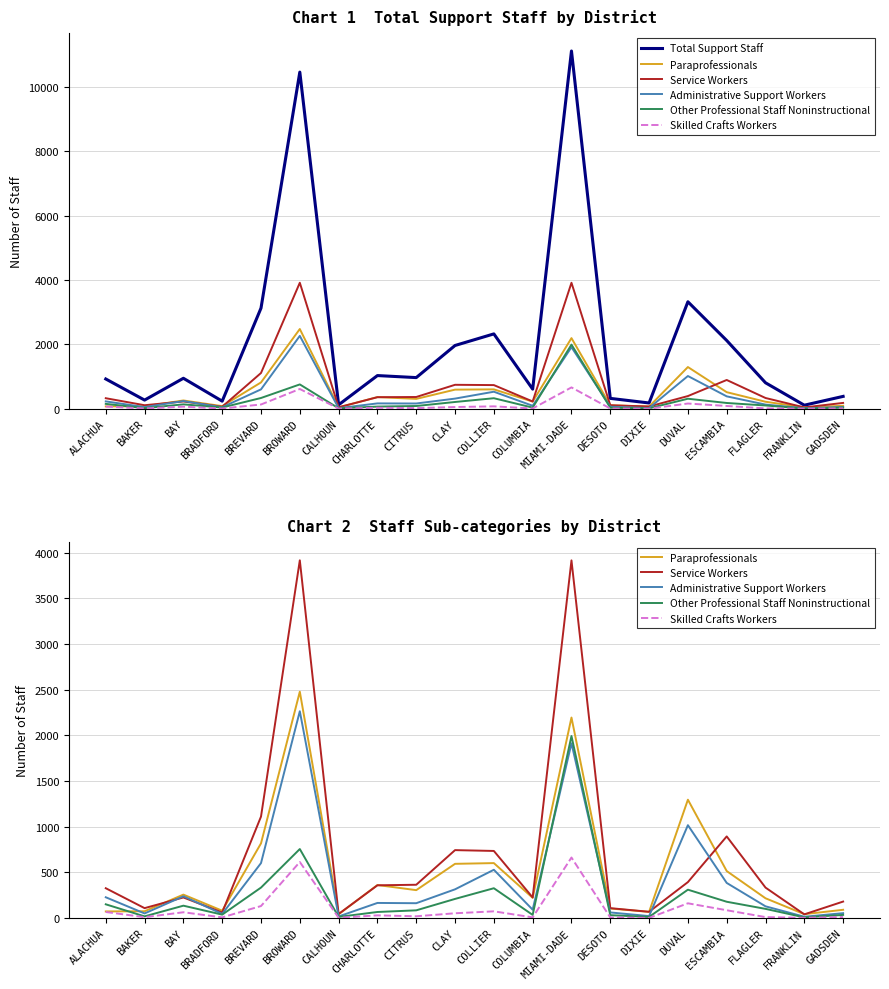

At which label is Skilled Crafts Workers closest to 331?

DUVAL